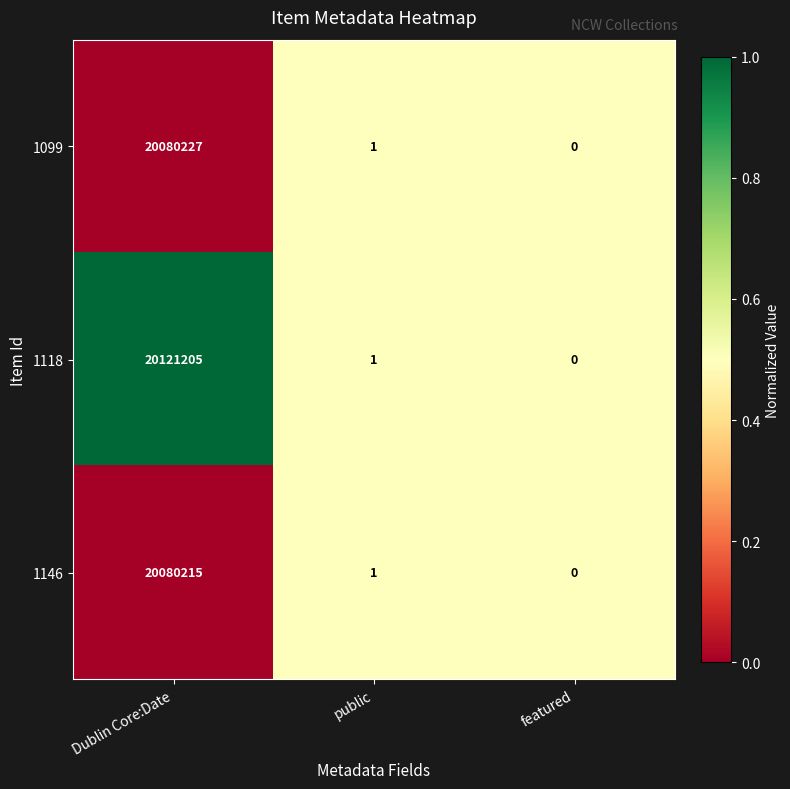

At which category is the sum across all series the highest?

Dublin Core:Date